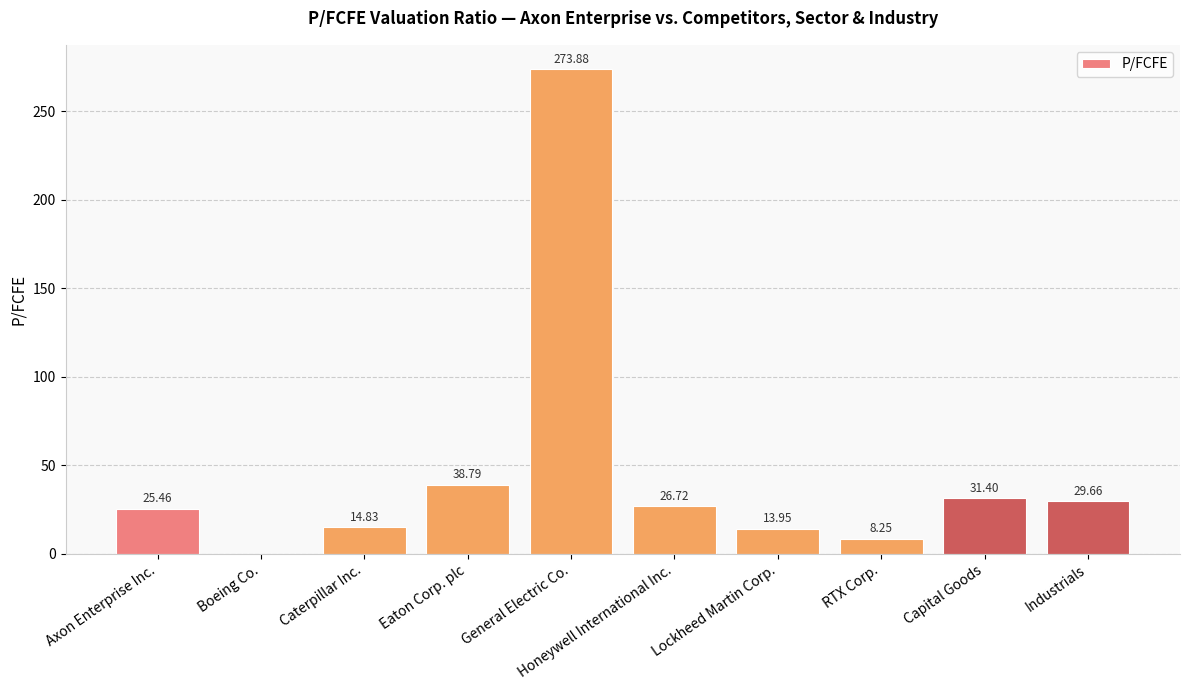

What is the sum of all values?

462.9